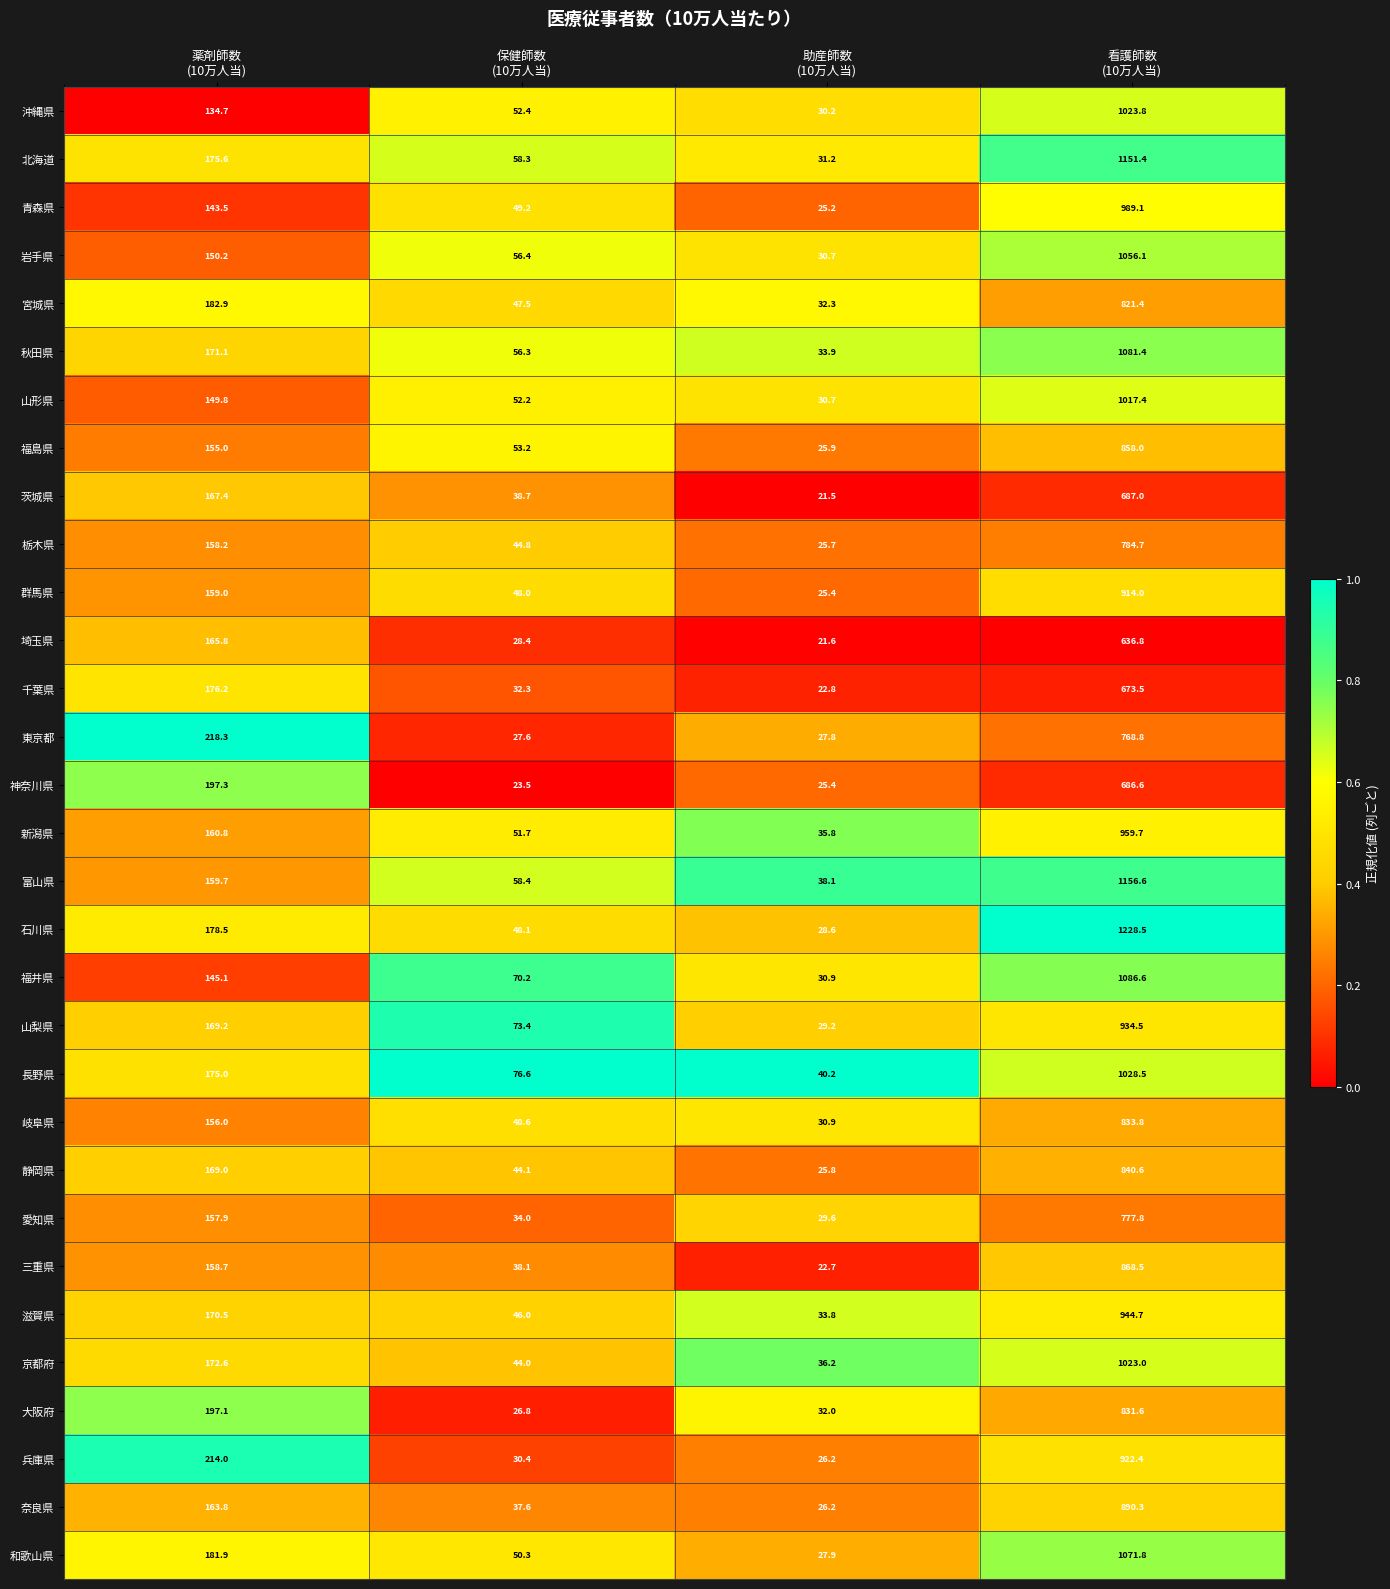

What is the sum of all 山梨県 values?

1206.3